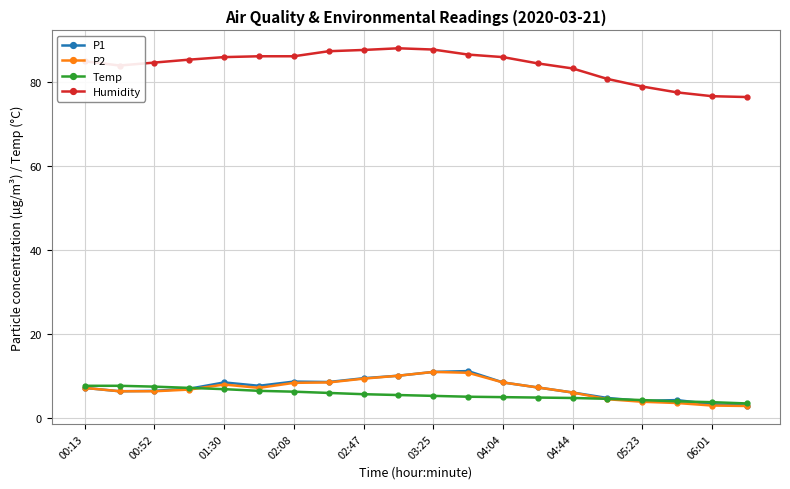

Which series has the largest total across all categories?

Humidity